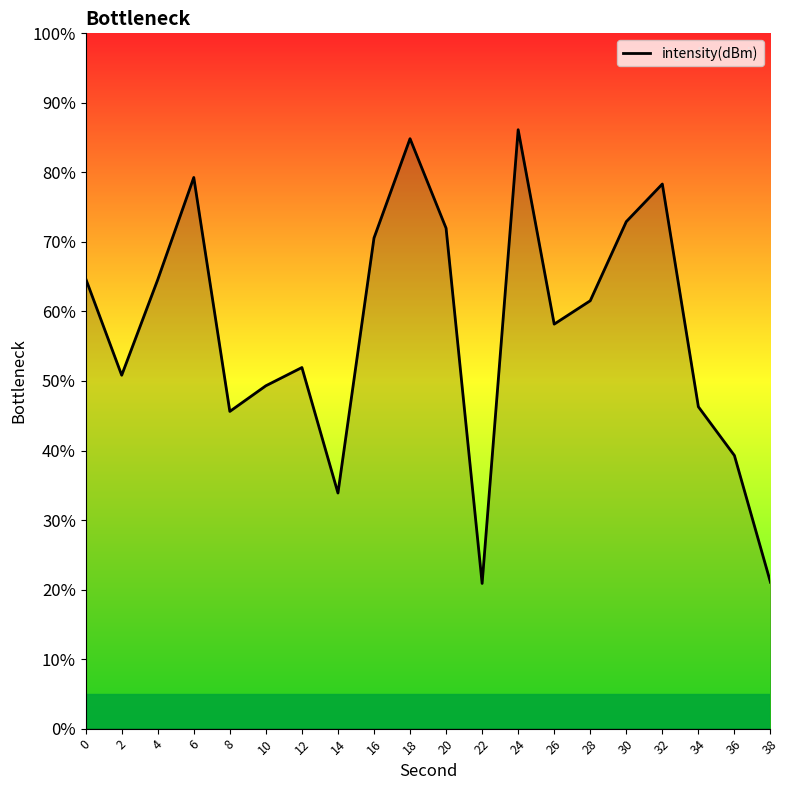

How many lines are shown in the chart?

1